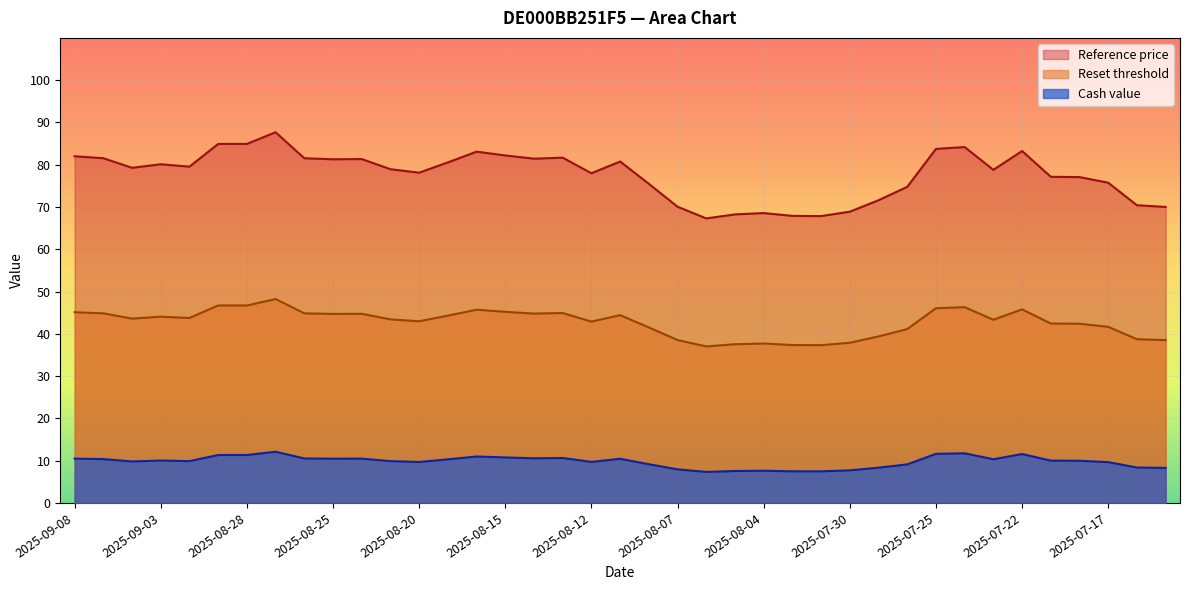

At how many categories does at least one series exceed 38?

39